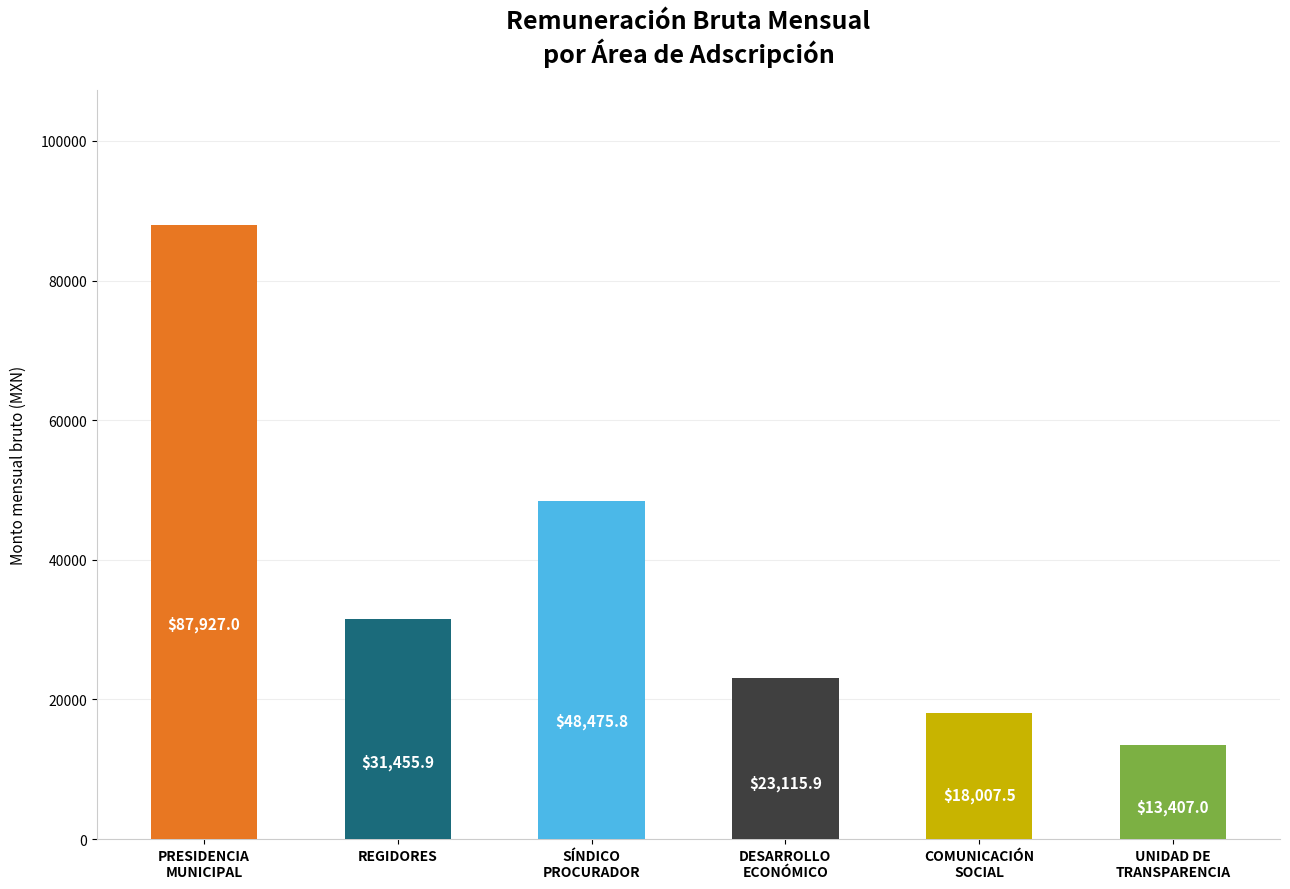

Rank the categories by value from lowest to highest.

UNIDAD DE
TRANSPARENCIA, COMUNICACIÓN
SOCIAL, DESARROLLO
ECONÓMICO, REGIDORES, SÍNDICO
PROCURADOR, PRESIDENCIA
MUNICIPAL